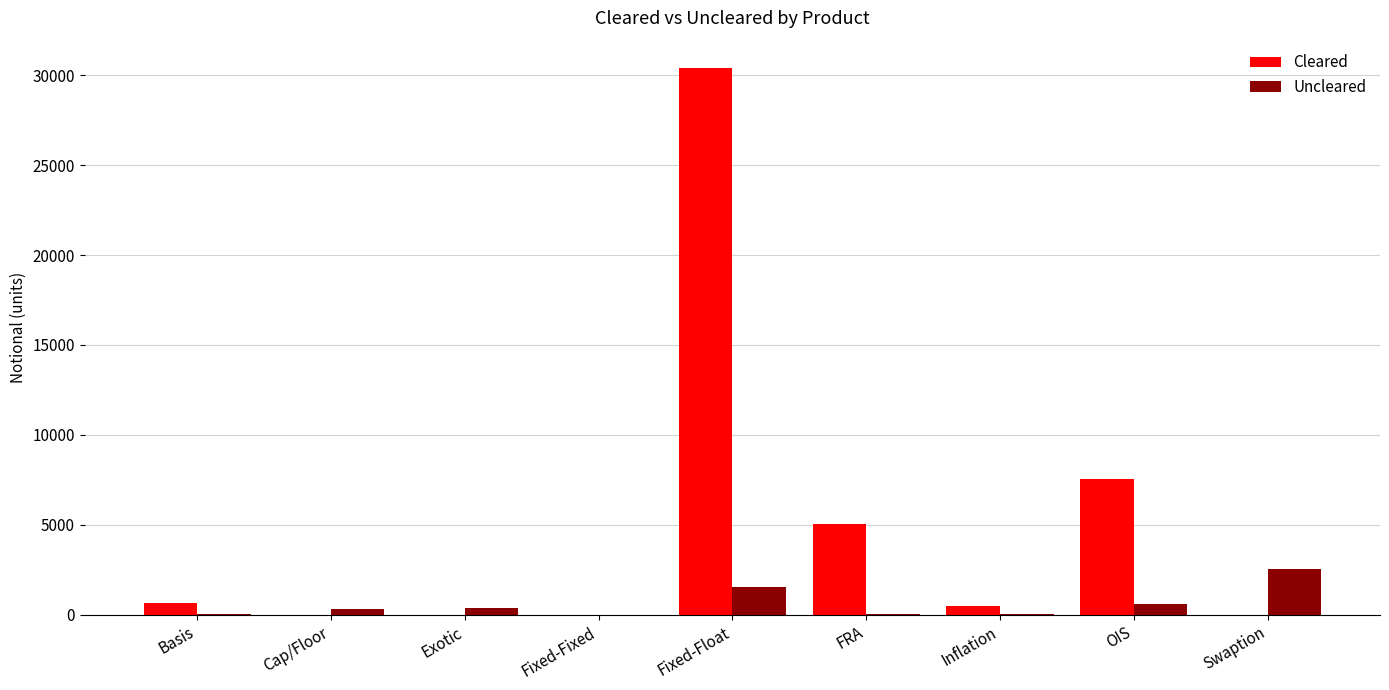

Count the number of data series in this chart.

2